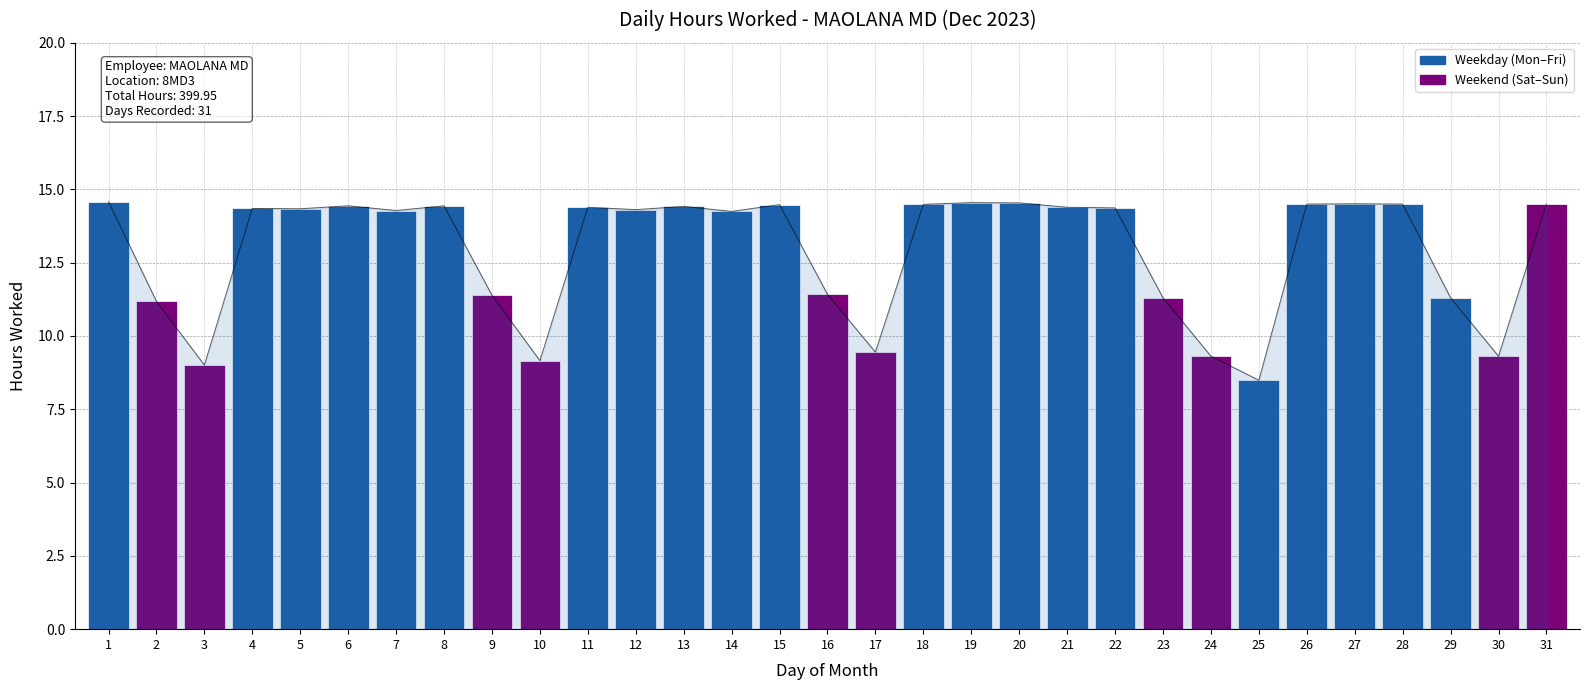

The chart shows a value of 9.2 at 10. True or false?

True